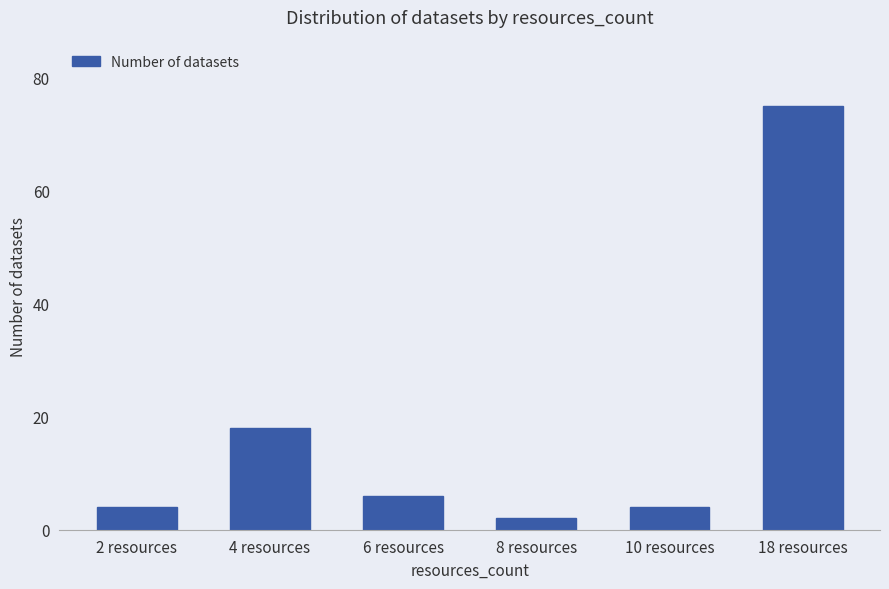

At which label is the value closest to 38?

4 resources